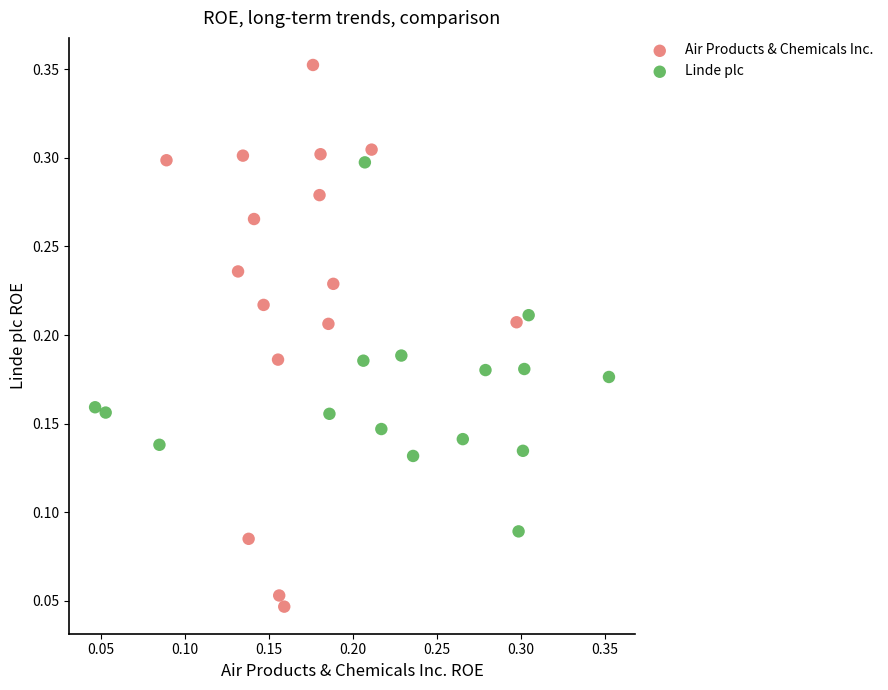

Which series has the widest spread of Y values?

Air Products & Chemicals Inc.